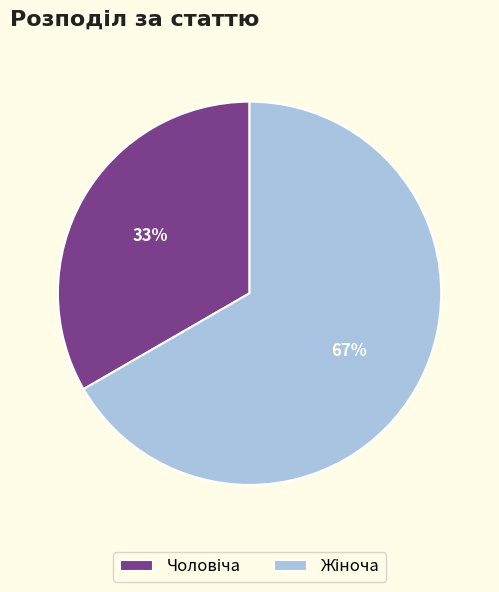

To the nearest percent, what is the average slice percentage?

50%